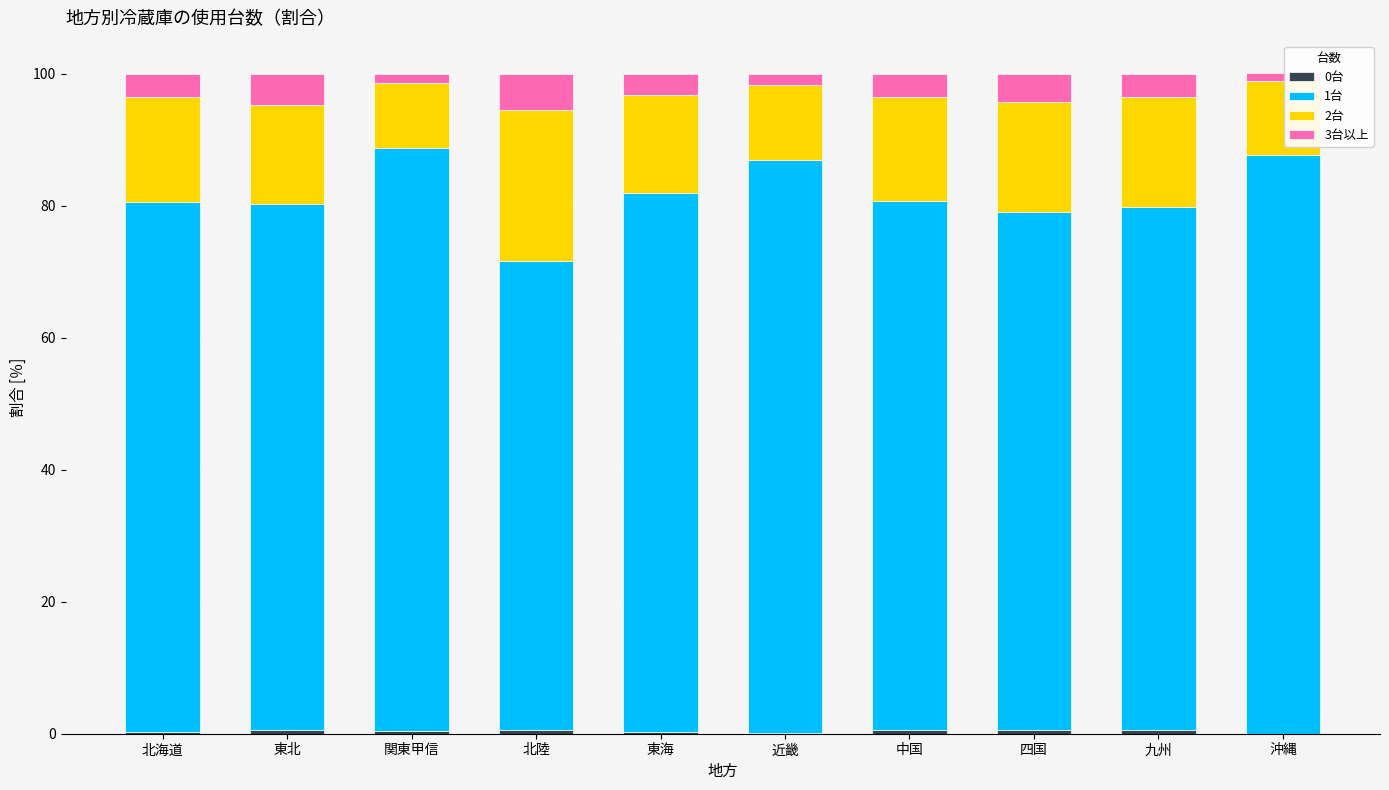

Are the bars horizontal?

No